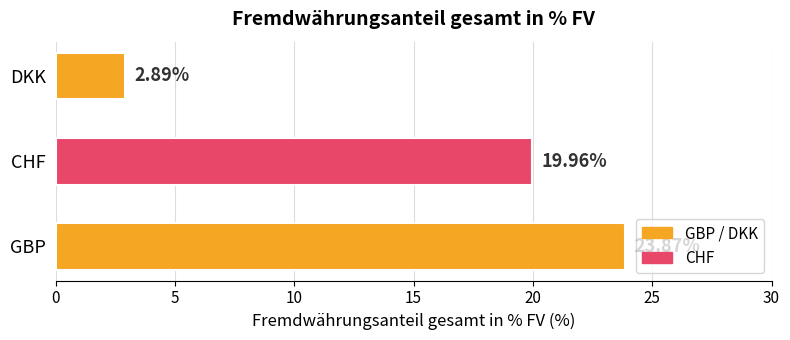

What is the minimum value shown in the chart?

2.9